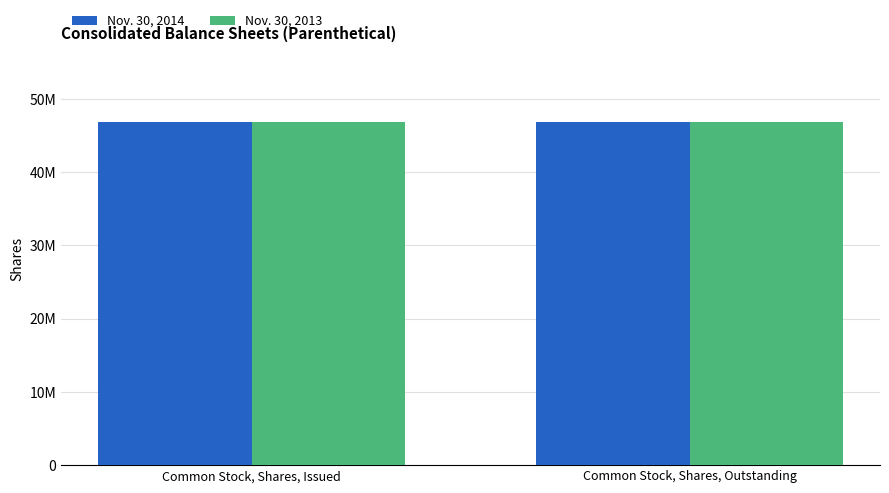

What is the label of the 1st bar from the left?

Common Stock, Shares, Issued